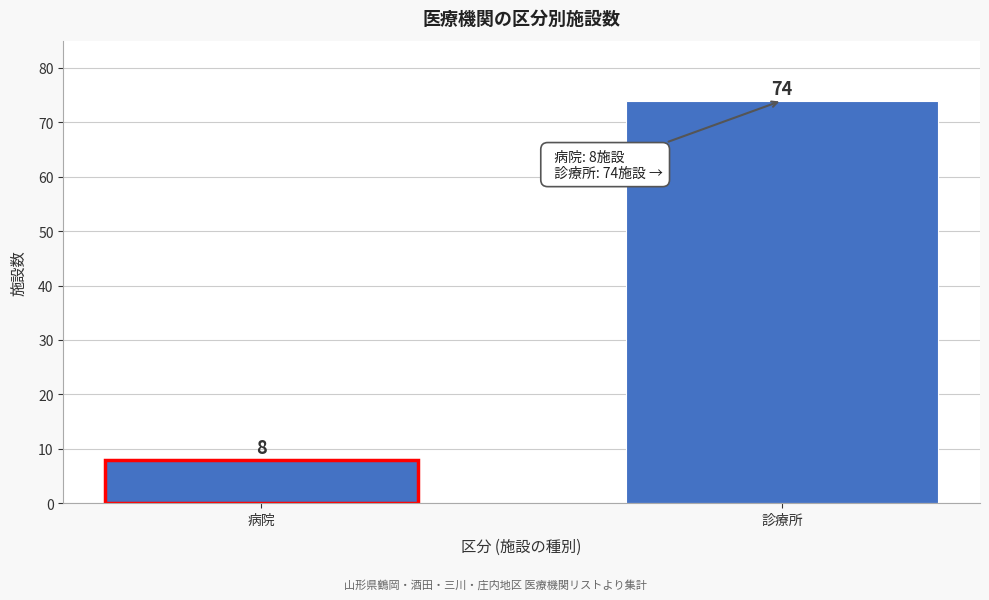

Reading right to left, list all the values displayed in this chart.

74	8